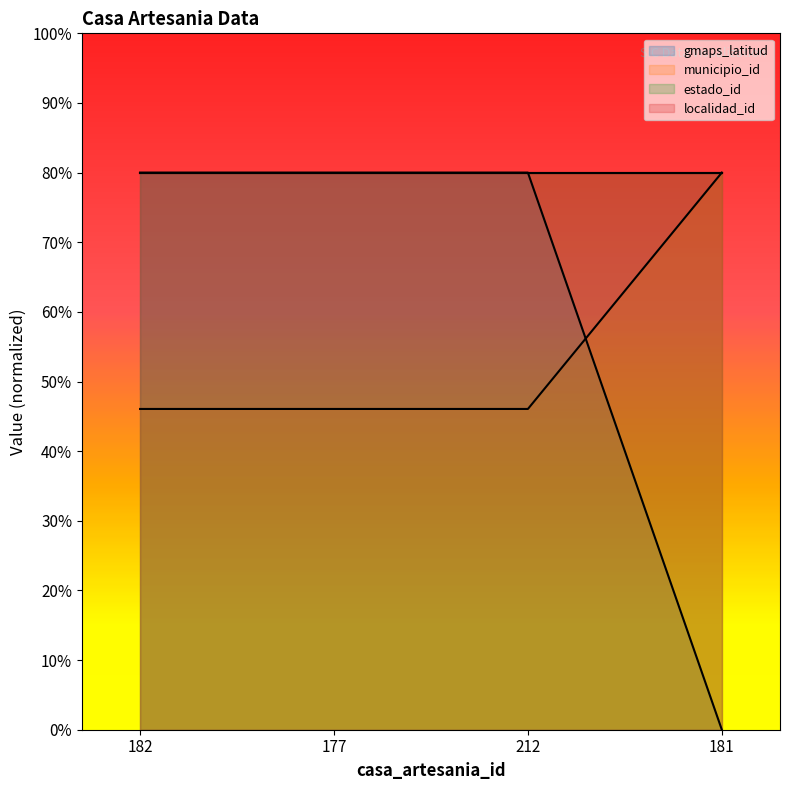

Where is gmaps_latitud nearest to the value 40?

212